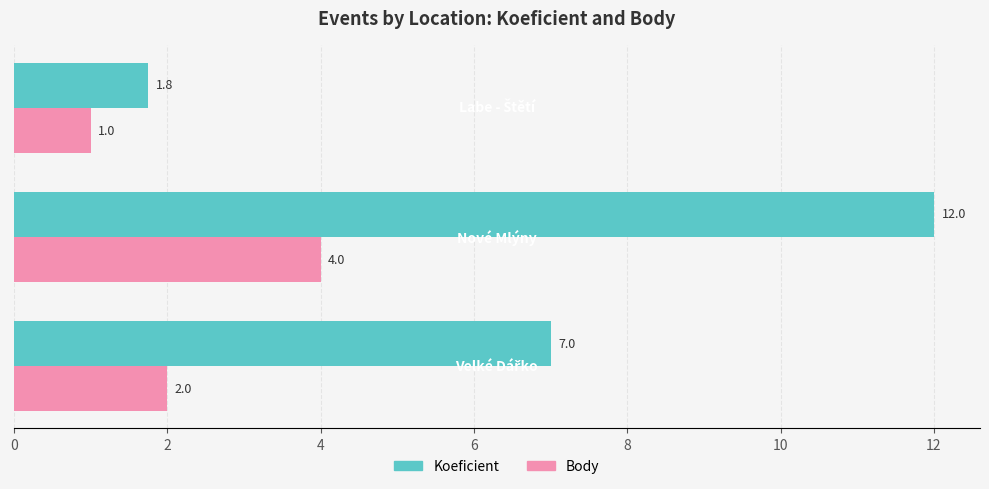

Rank the series by their maximum value, from highest to lowest.

Koeficient, Body